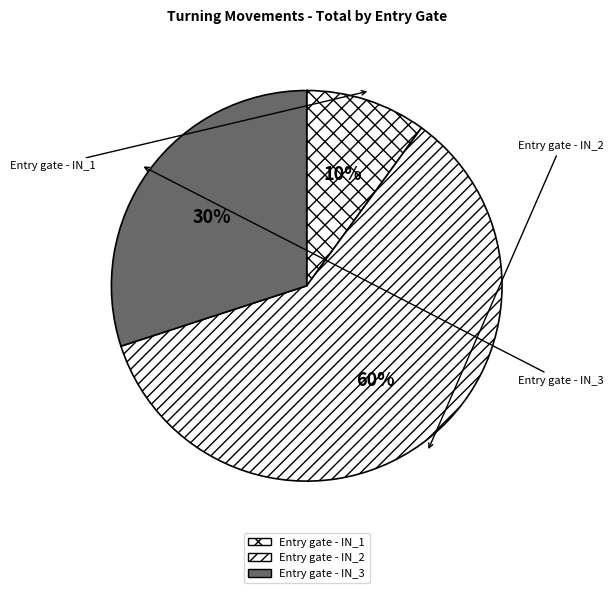

To the nearest percent, what is the combined percentage of Entry gate - IN_1 and Entry gate - IN_2?

70%